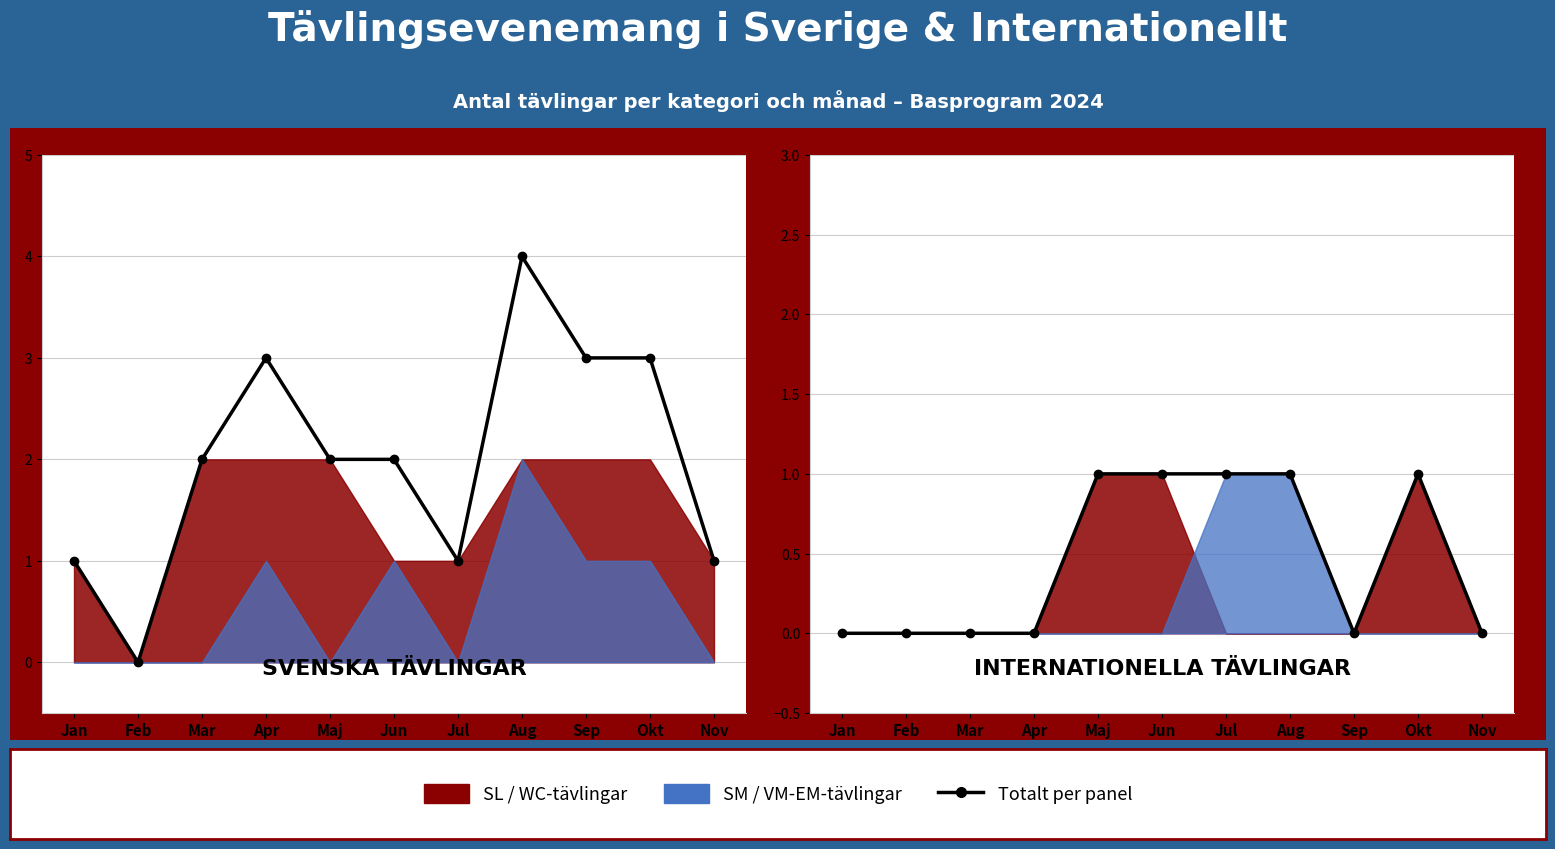

True or false: Totalt WC+VM and Totalt SL+SM cross at least once.

False